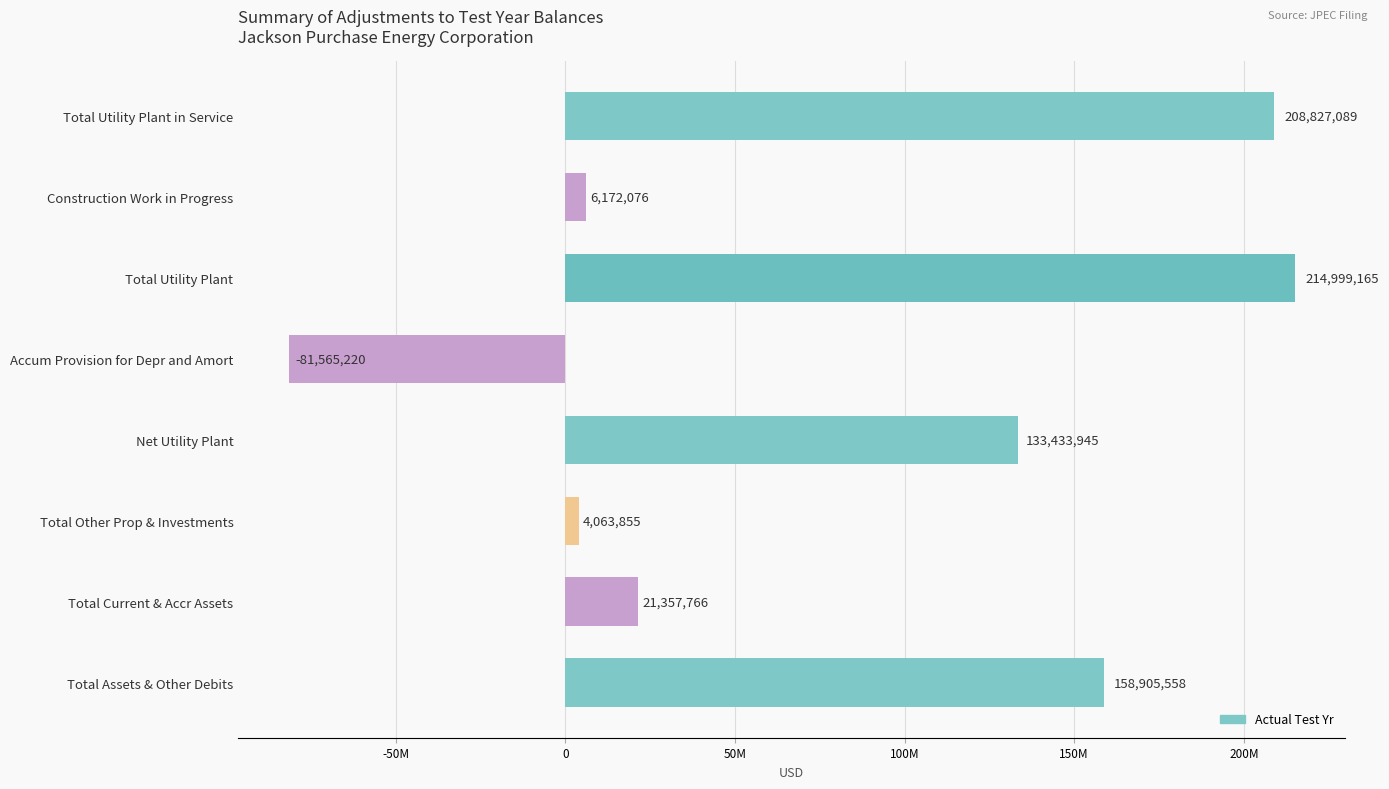

What is the maximum value shown in the chart?

214999165